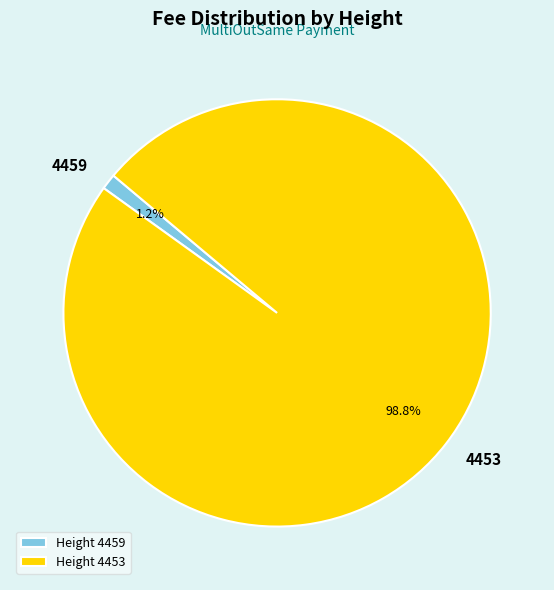

Which has a higher value, 4453 or 4459?

4453